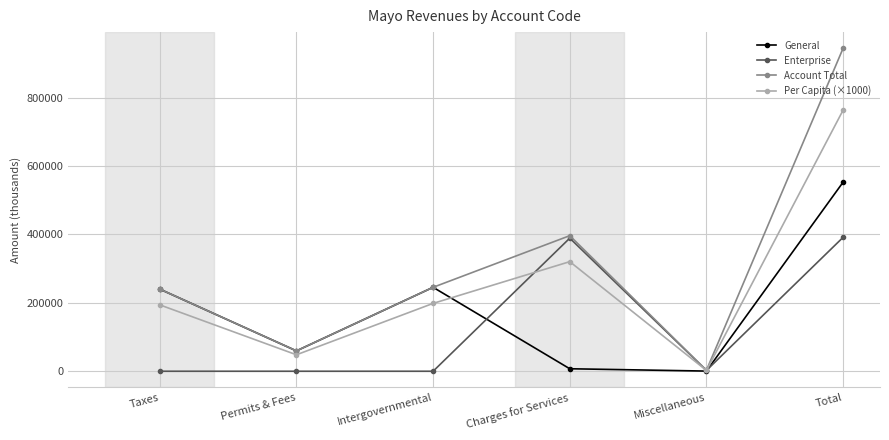

Where is General nearest to the value 276779?

Intergovernmental